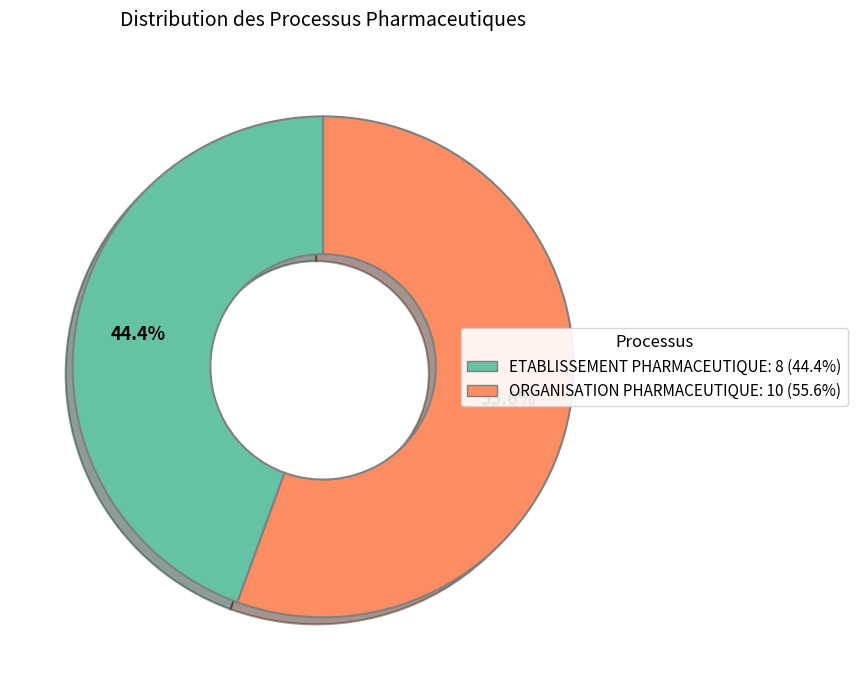

Do ORGANISATION PHARMACEUTIQUE and ETABLISSEMENT PHARMACEUTIQUE together represent more than half of the pie?

Yes